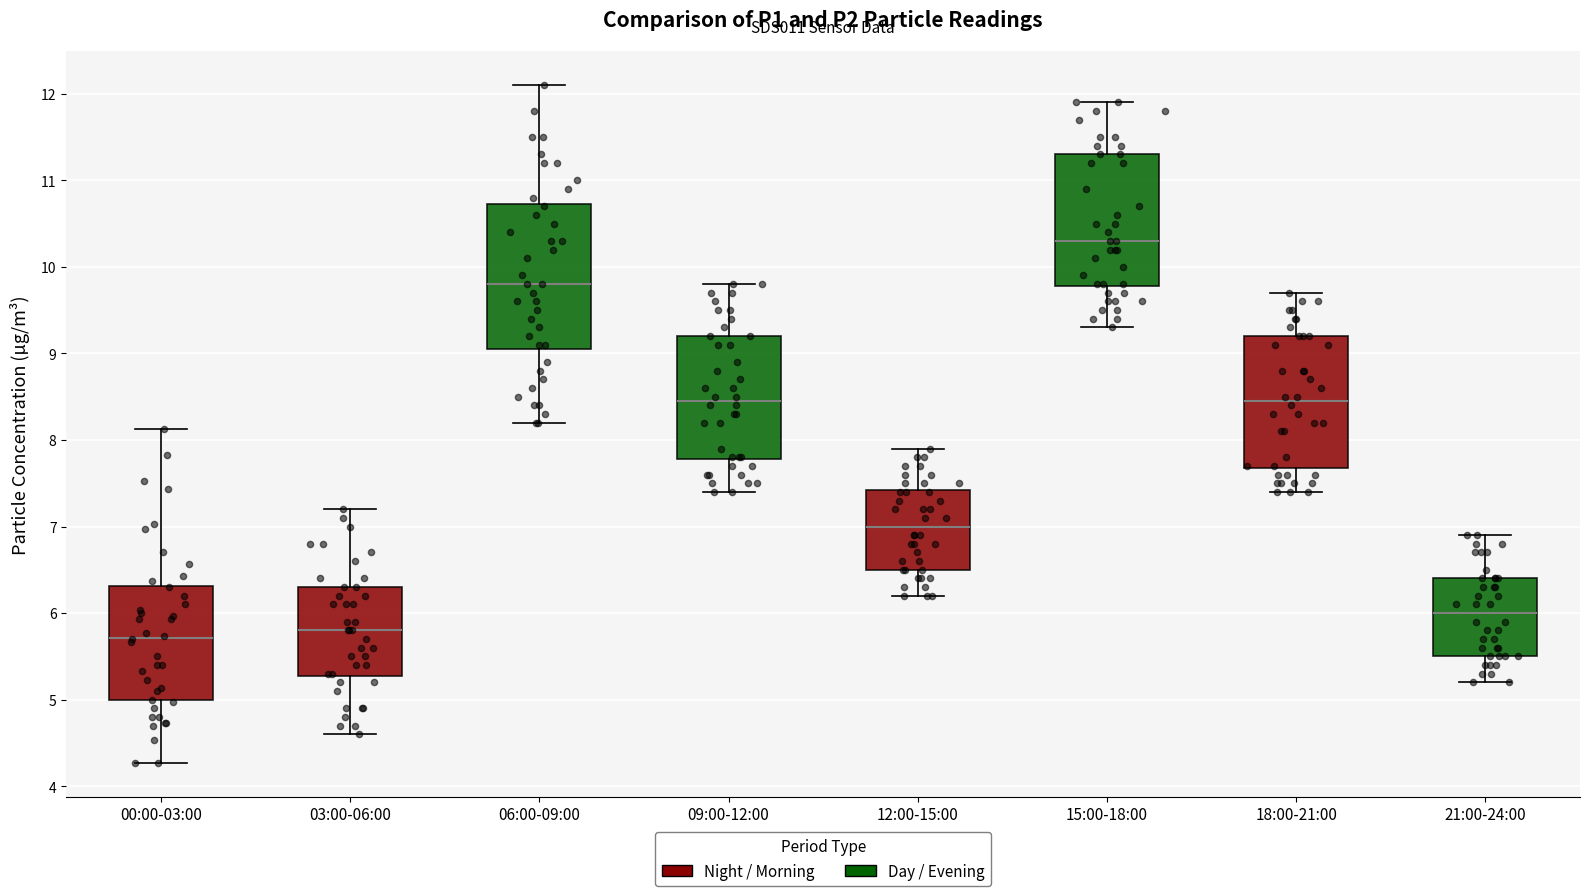

Which box's median line is the highest?

15:00-18:00